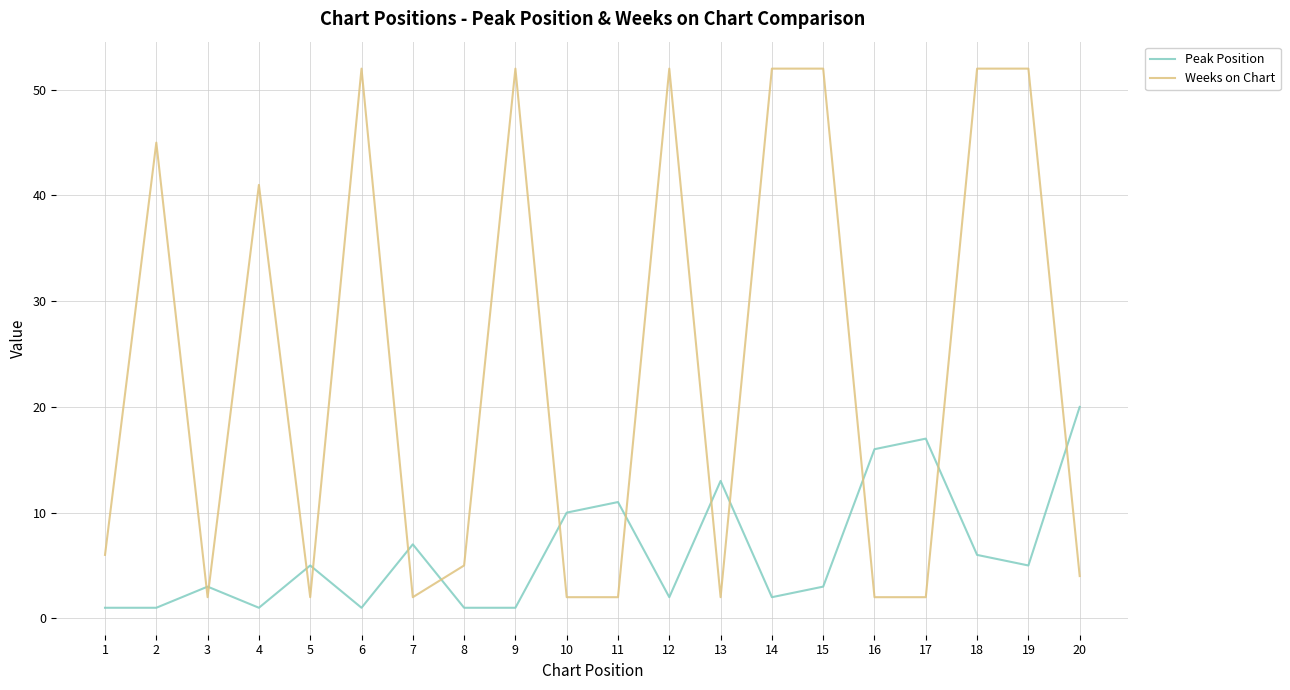

List the series in order of their peak value, lowest first.

Peak Position, Weeks on Chart